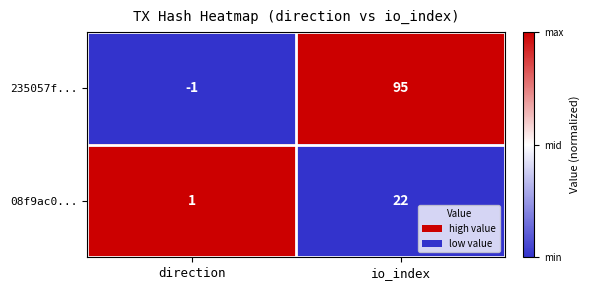

Count the number of categories in the chart.

2